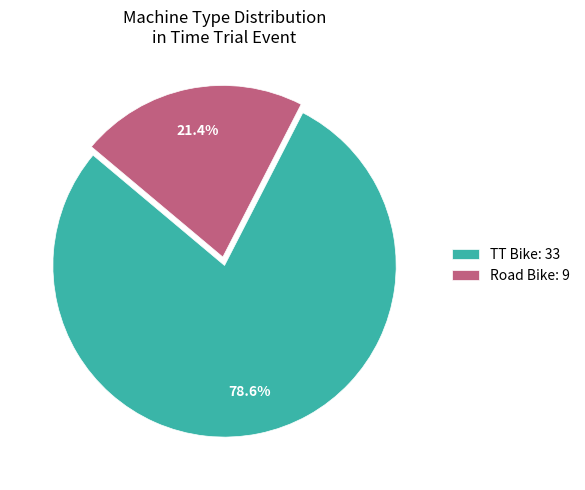

How much of the chart is everything except TT Bike?

21.4%